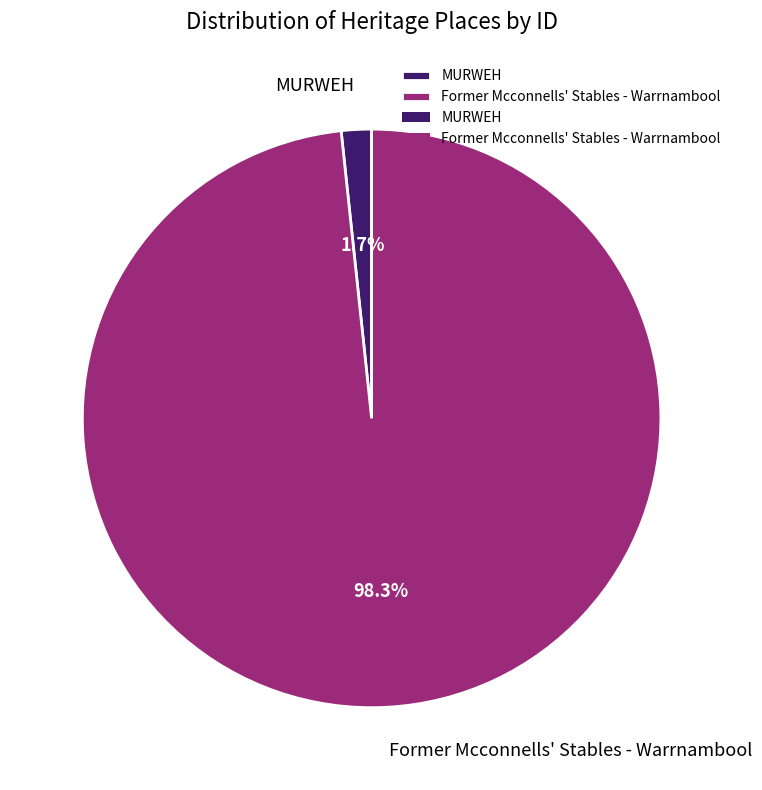

To the nearest percent, what portion does Former Mcconnells' Stables - Warrnambool represent?

98%